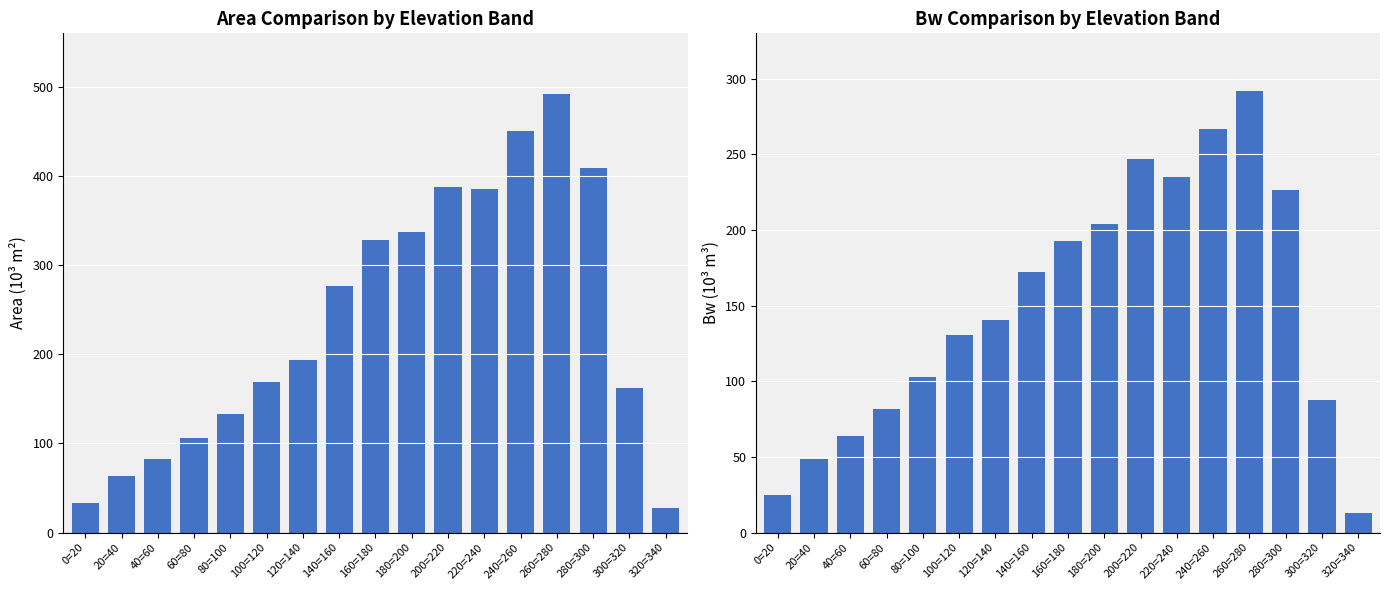

What position from the right is 60=80?

14